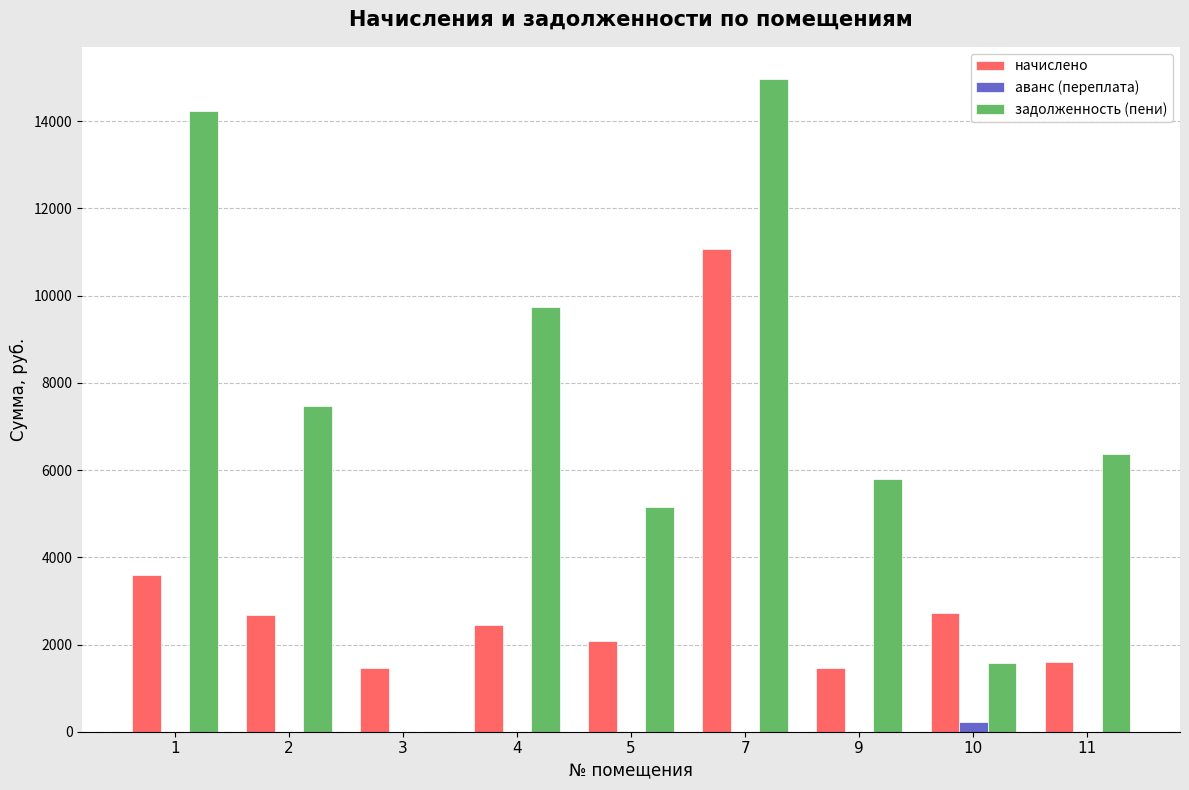

Is the value of задолженность (пени) at 10 greater than the value of начислено at 5?

No